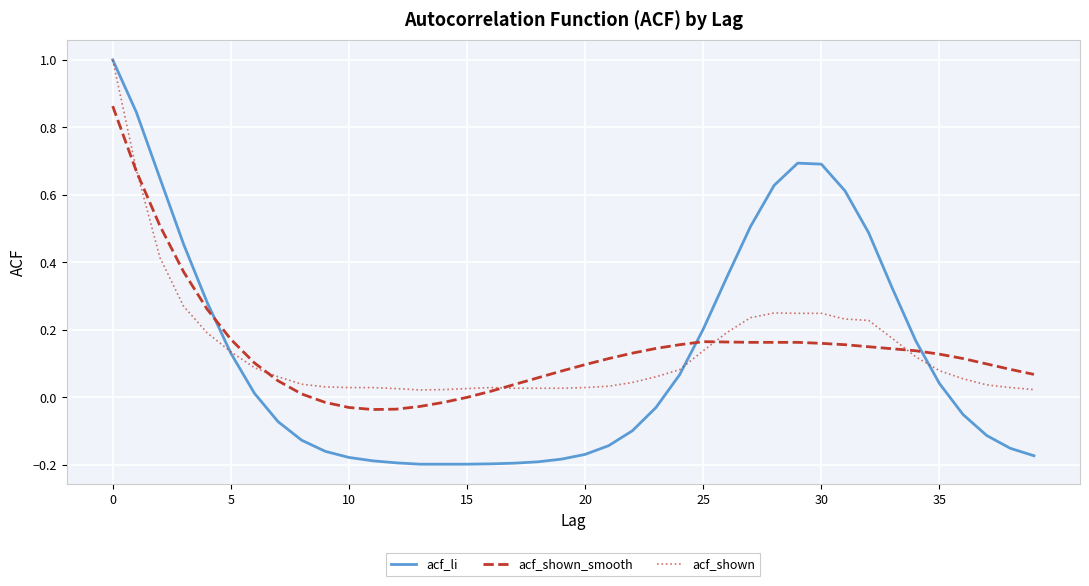

What is the maximum value for acf_li?

1.0